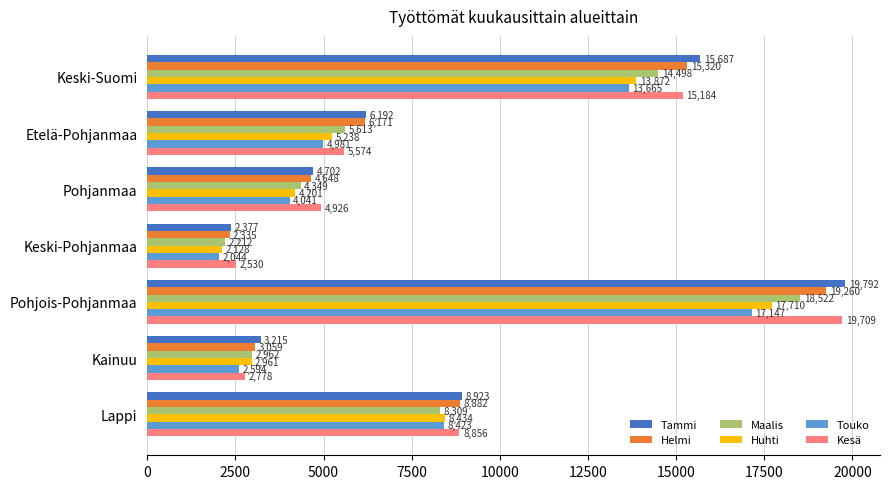

Which series has the largest total across all categories?

Tammi